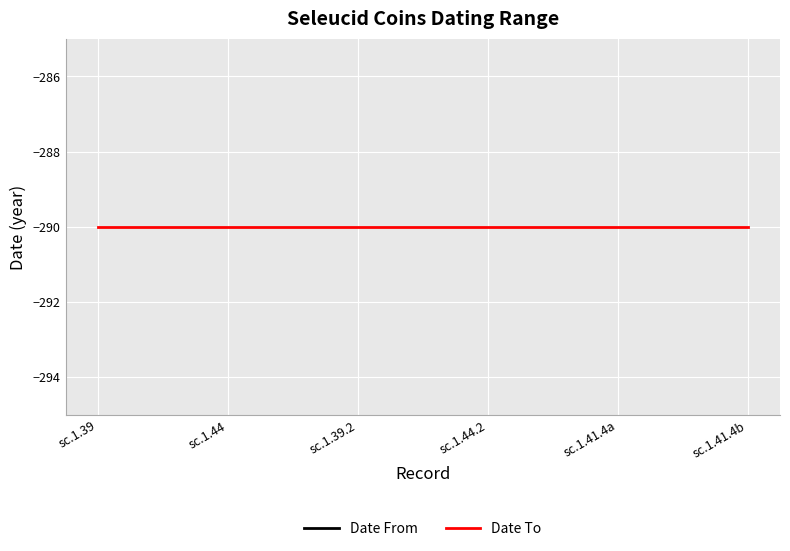

Is this an area chart (filled region under the line)?

No